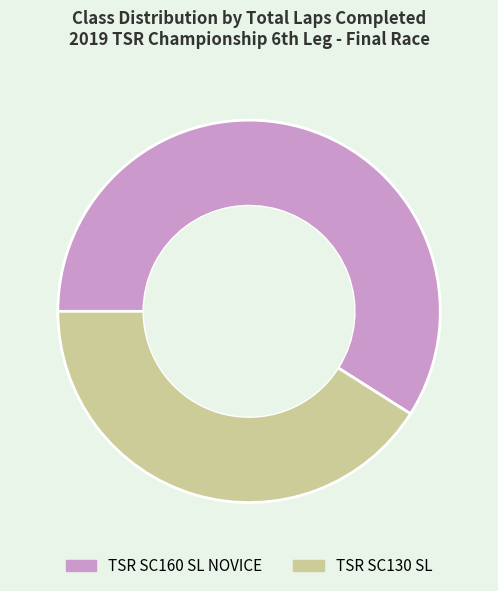

Do TSR SC160 SL NOVICE and TSR SC130 SL together represent more than half of the pie?

Yes